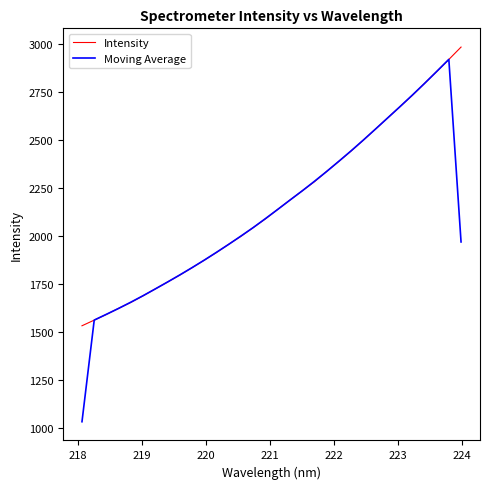

Which series has the widest spread of values?

Moving Average